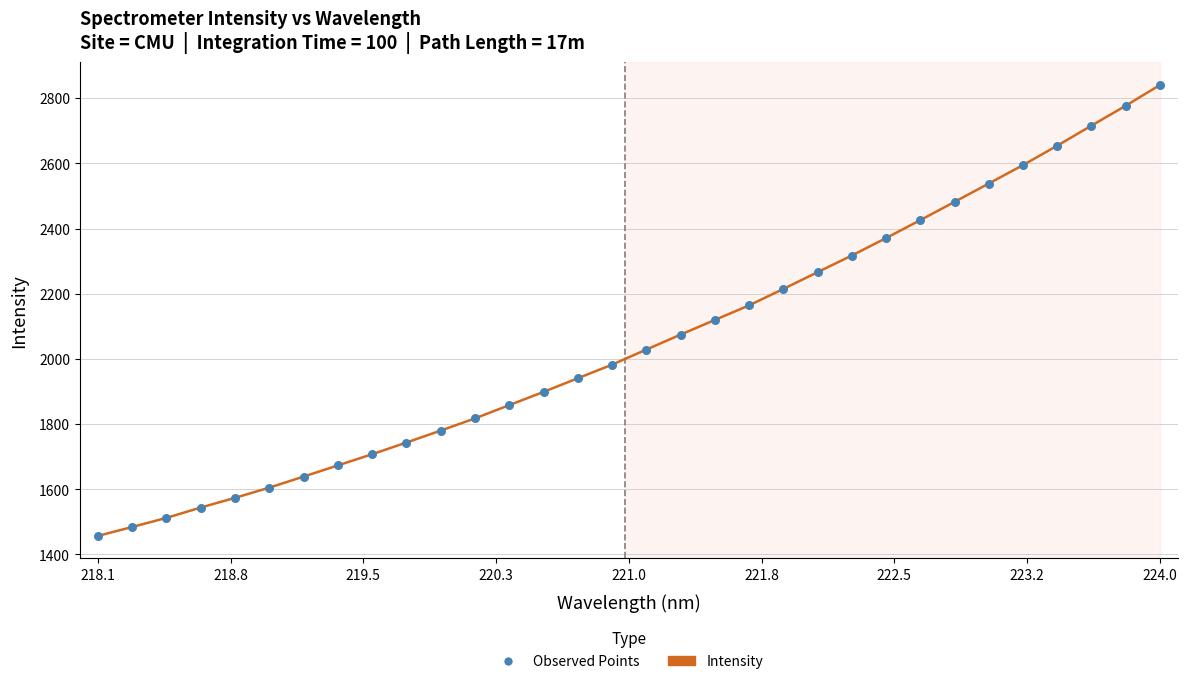

What is the difference between the maximum and minimum values?

1383.3